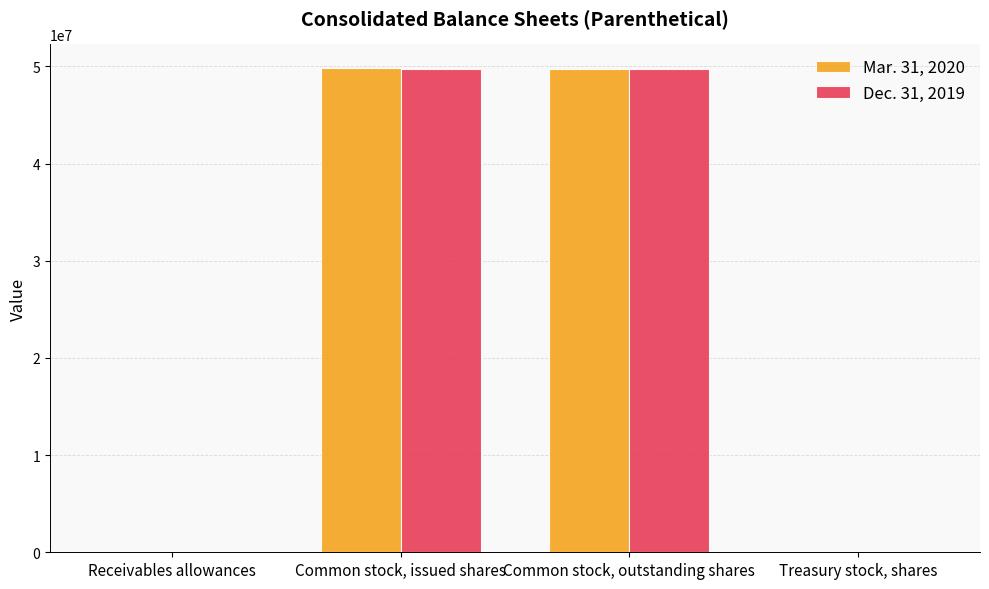

True or false: Mar. 31, 2020 has a value of 49743955 at Common stock, outstanding shares.

True